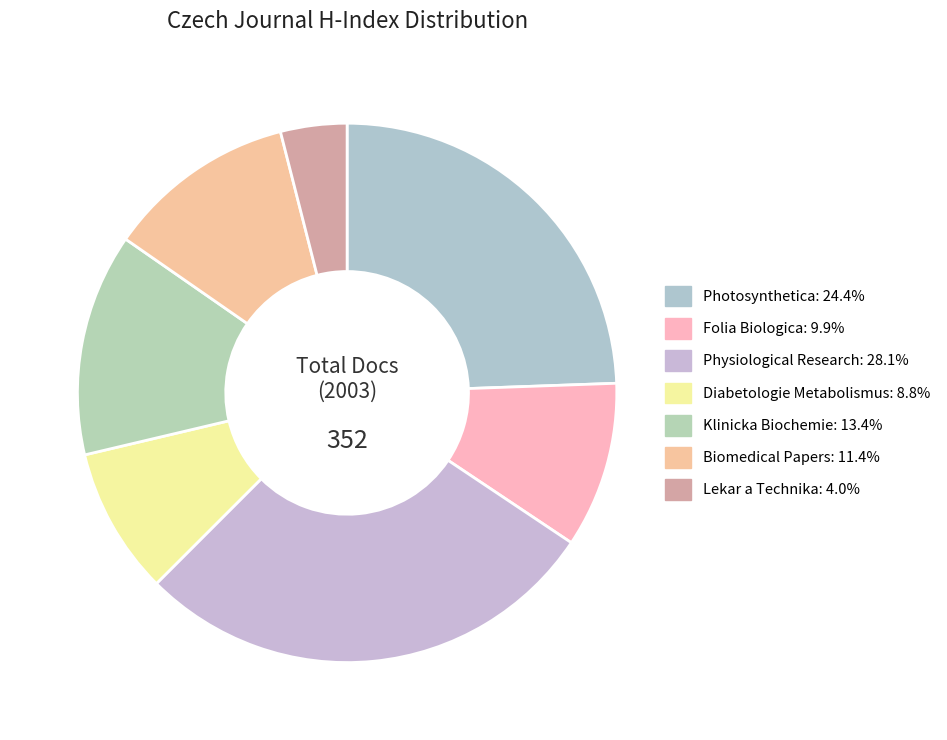

True or false: Physiological Research accounts for 36% of the total.

False